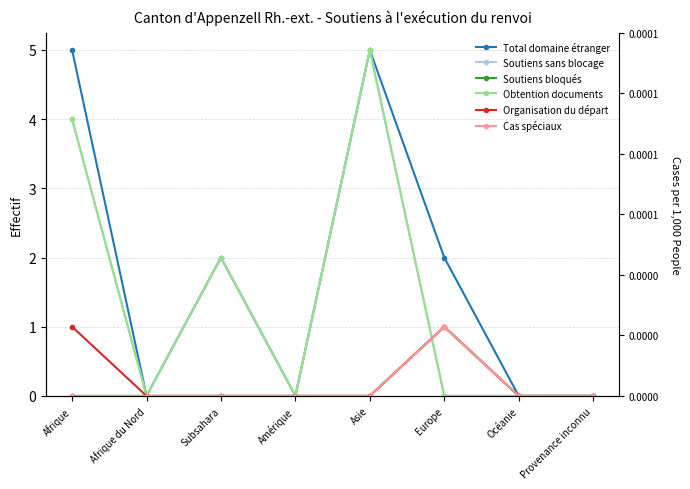

Is the value of Organisation du départ at Europe greater than the value of Soutiens sans blocage at Europe?

Yes